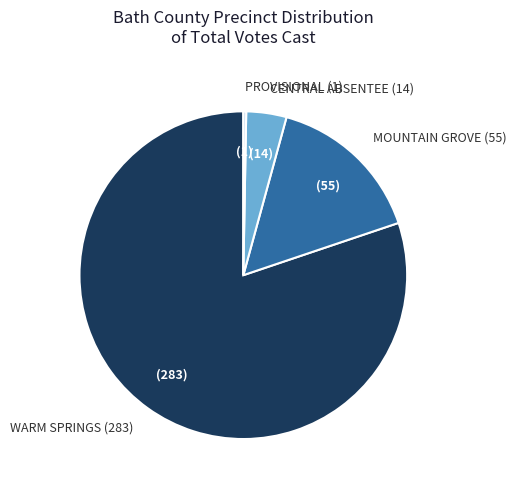

What is the ratio of the value at WARM SPRINGS (283) to the value at CENTRAL ABSENTEE (14)?

20.2